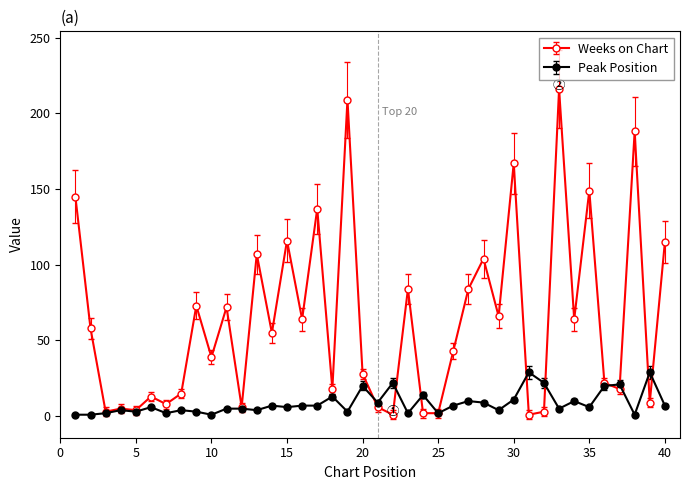

Which series has the largest total across all categories?

Weeks on Chart